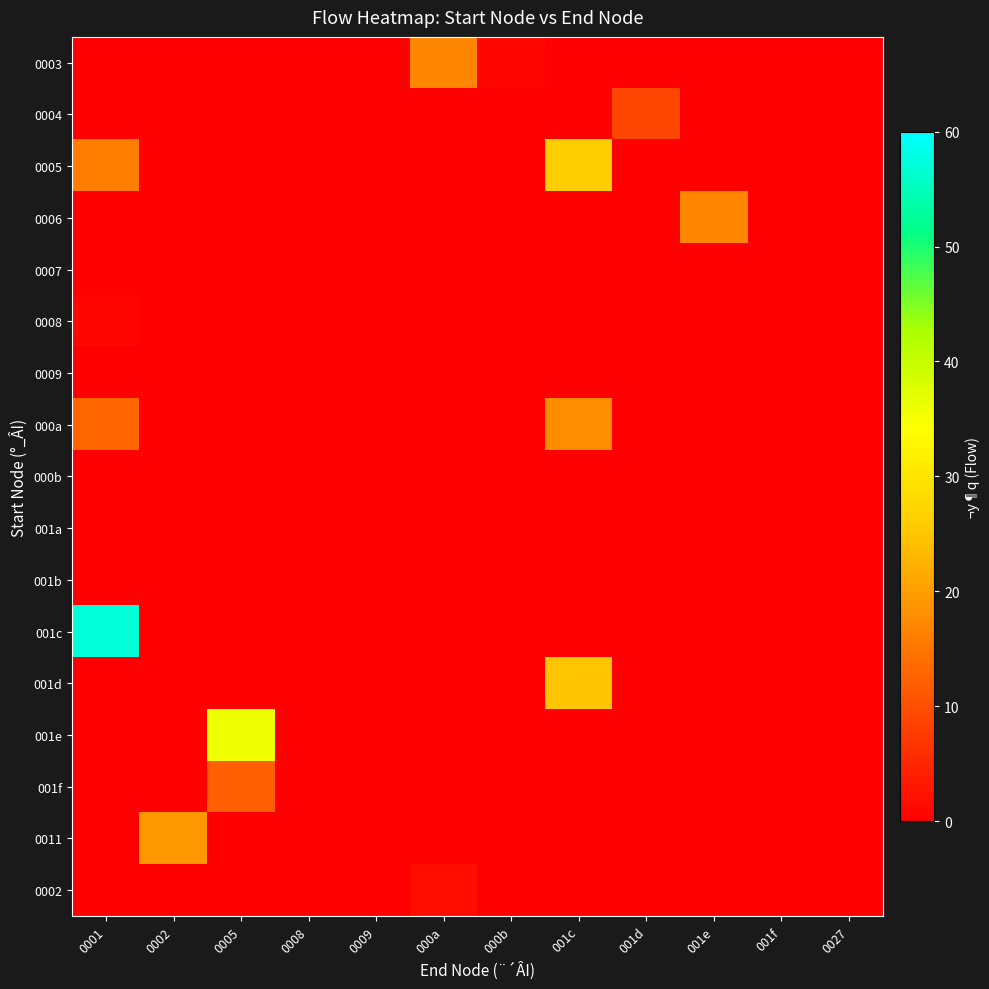

Between 0001 and 000a, which series saw the biggest shift?

001c